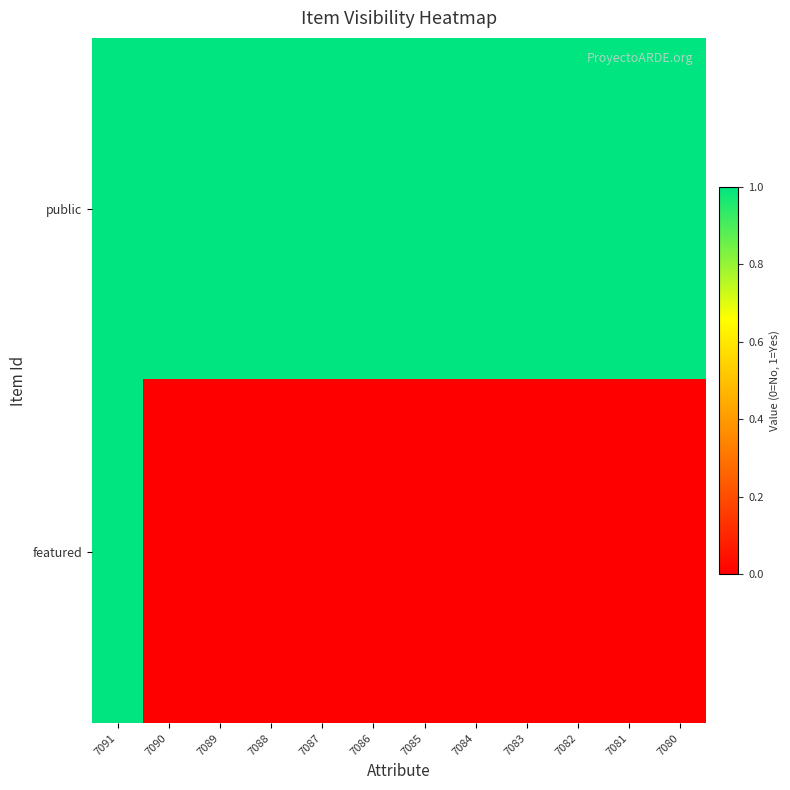

Reading right to left, what are all the values shown in this chart?

public: 7080=1	7081=1	7082=1	7083=1	7084=1	7085=1	7086=1	7087=1	7088=1	7089=1	7090=1	7091=1
featured: 7080=0	7081=0	7082=0	7083=0	7084=0	7085=0	7086=0	7087=0	7088=0	7089=0	7090=0	7091=1